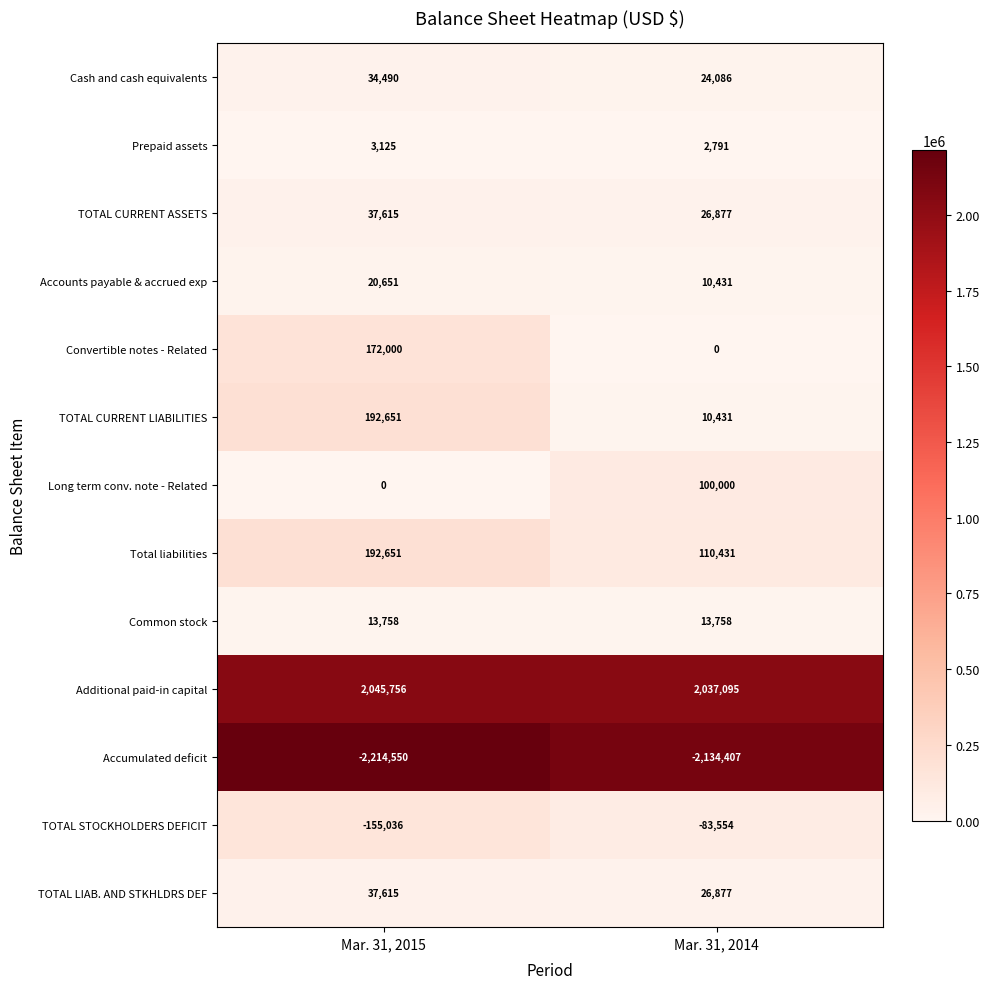

Which series has the largest total across all categories?

Additional paid-in capital